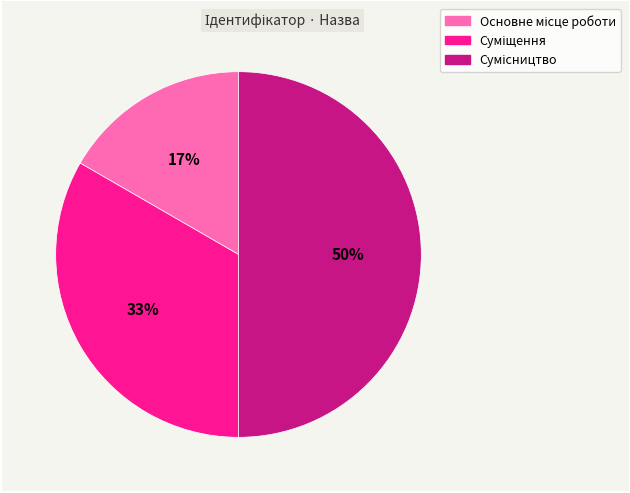

To the nearest percent, what is the difference between the largest and smallest slice percentages?

33%